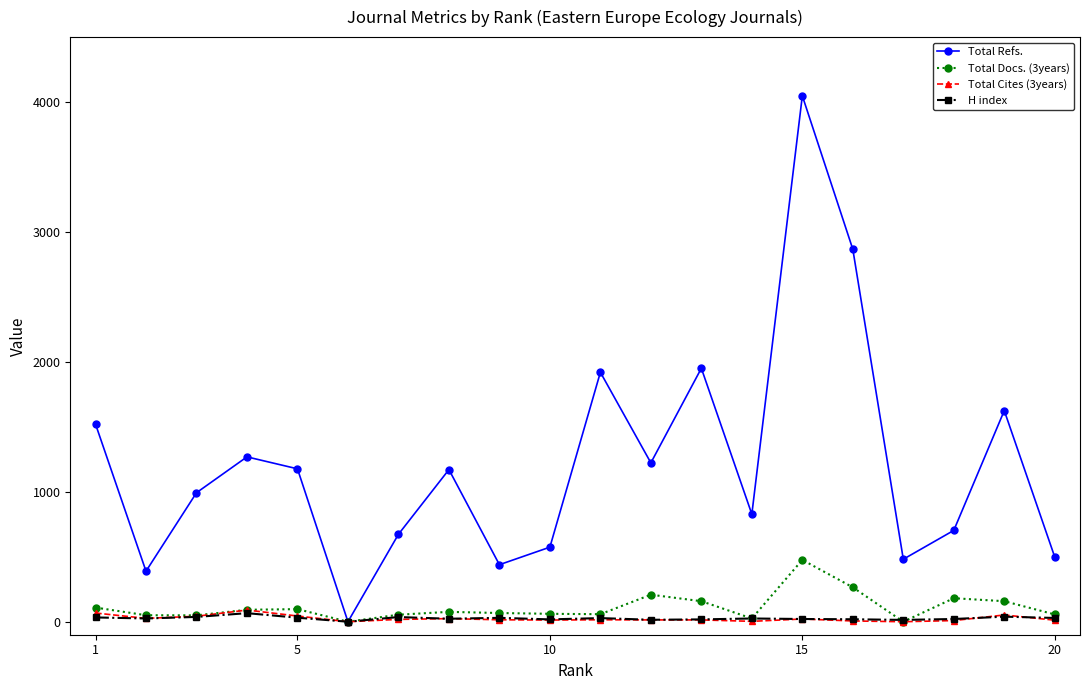

How many data points in Total Cites (3years) are less than 15?

9